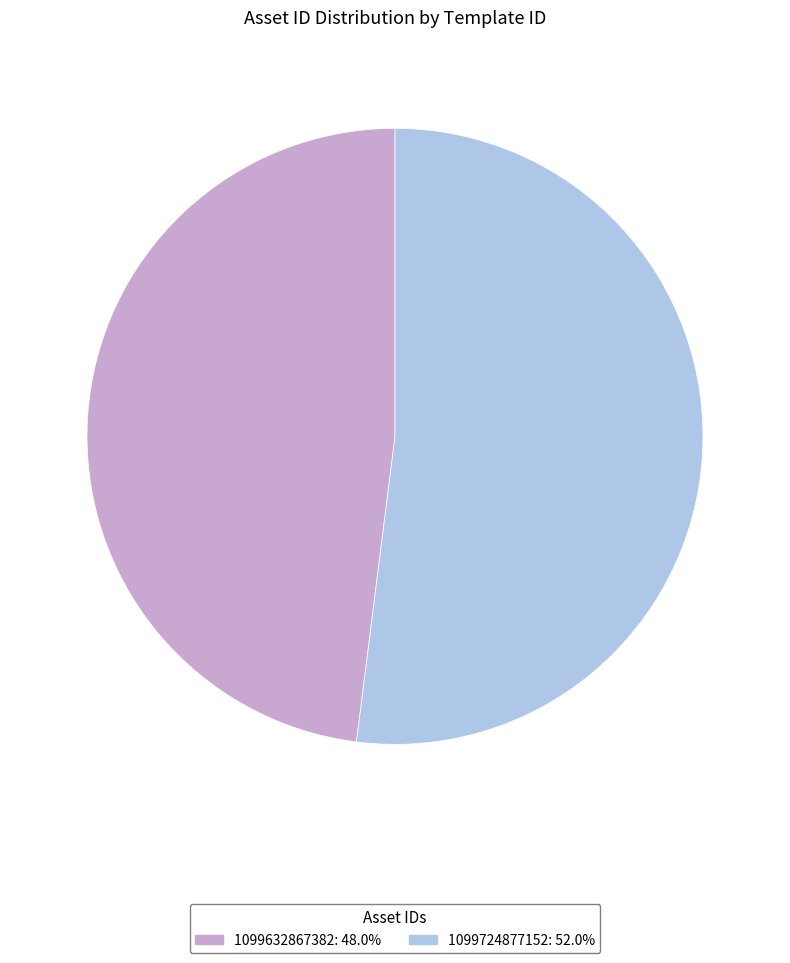

Do 1099724877152 and 1099632867382 together represent more than half of the pie?

Yes